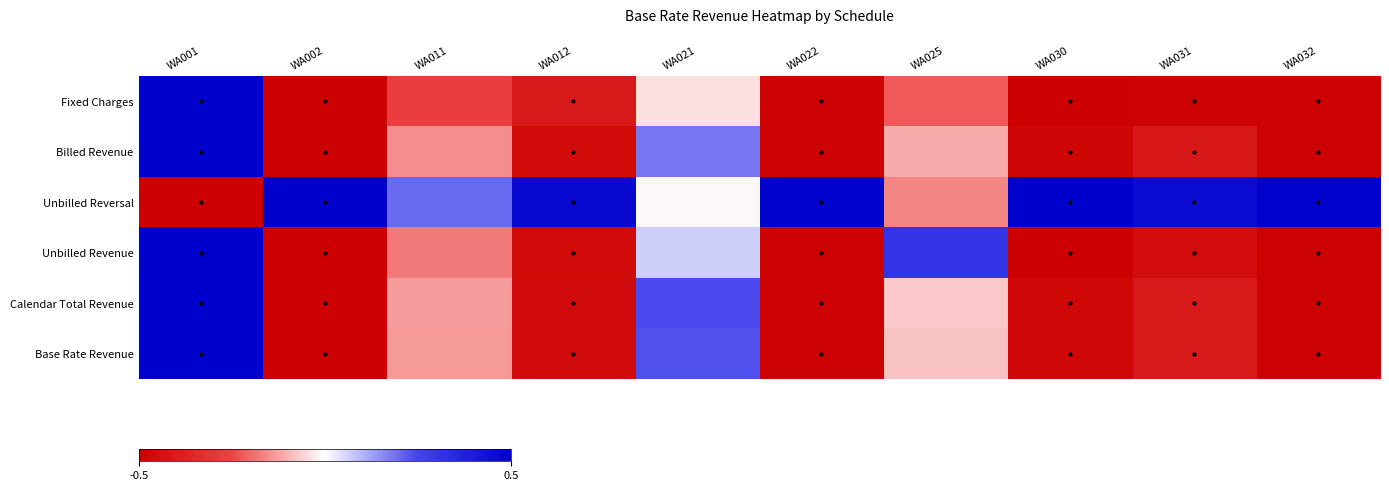

Reading right to left, list all the values displayed in this chart.

Fixed Charges: WA032=-0.5	WA031=-0.5	WA030=-0.5	WA025=-0.2	WA022=-0.5	WA021=-0.0	WA012=-0.4	WA011=-0.3	WA002=-0.5	WA001=0.5
Billed Revenue: WA032=-0.5	WA031=-0.4	WA030=-0.5	WA025=-0.1	WA022=-0.5	WA021=0.2	WA012=-0.5	WA011=-0.1	WA002=-0.5	WA001=0.5
Unbilled Reversal: WA032=0.5	WA031=0.5	WA030=0.5	WA025=-0.2	WA022=0.5	WA021=-0.0	WA012=0.5	WA011=0.2	WA002=0.5	WA001=-0.5
Unbilled Revenue: WA032=-0.5	WA031=-0.5	WA030=-0.5	WA025=0.3	WA022=-0.5	WA021=0.1	WA012=-0.5	WA011=-0.2	WA002=-0.5	WA001=0.5
Calendar Total Revenue: WA032=-0.5	WA031=-0.4	WA030=-0.5	WA025=-0.1	WA022=-0.5	WA021=0.2	WA012=-0.5	WA011=-0.1	WA002=-0.5	WA001=0.5
Base Rate Revenue: WA032=-0.5	WA031=-0.4	WA030=-0.5	WA025=-0.1	WA022=-0.5	WA021=0.2	WA012=-0.5	WA011=-0.1	WA002=-0.5	WA001=0.5